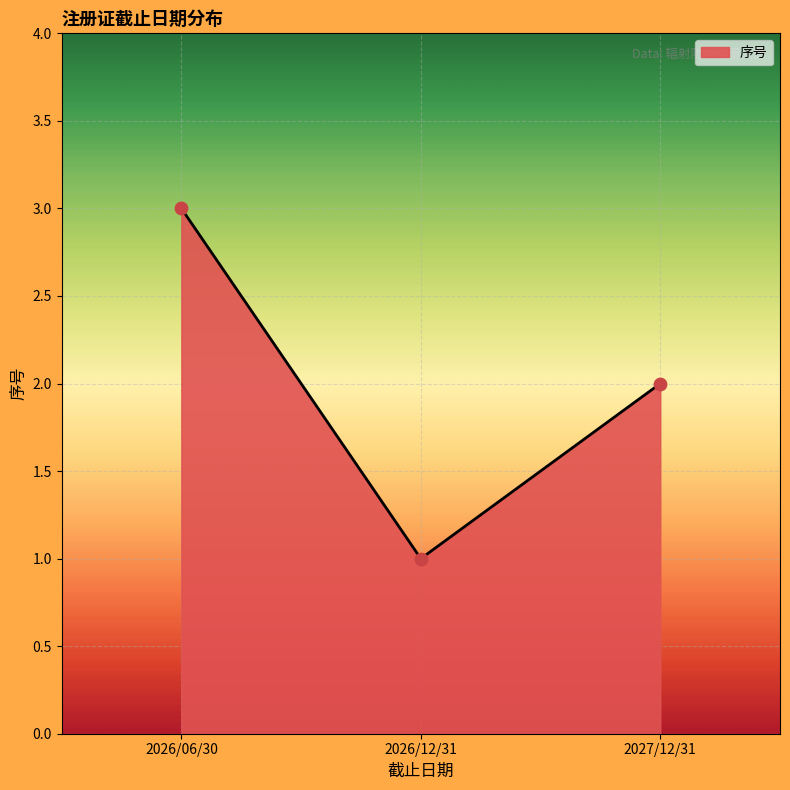

What is the ratio of the value at 2026/06/30 to the value at 2026/12/31?

3.0